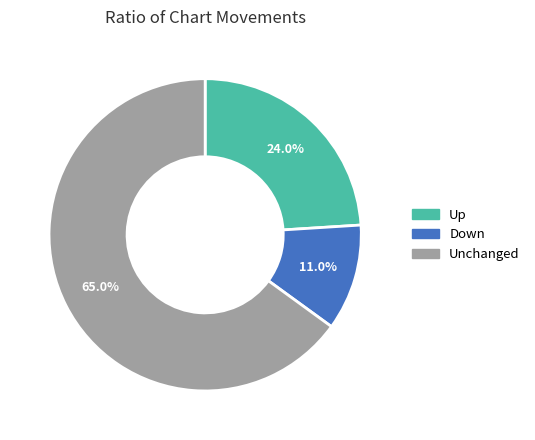

Count the number of slices in the pie.

3